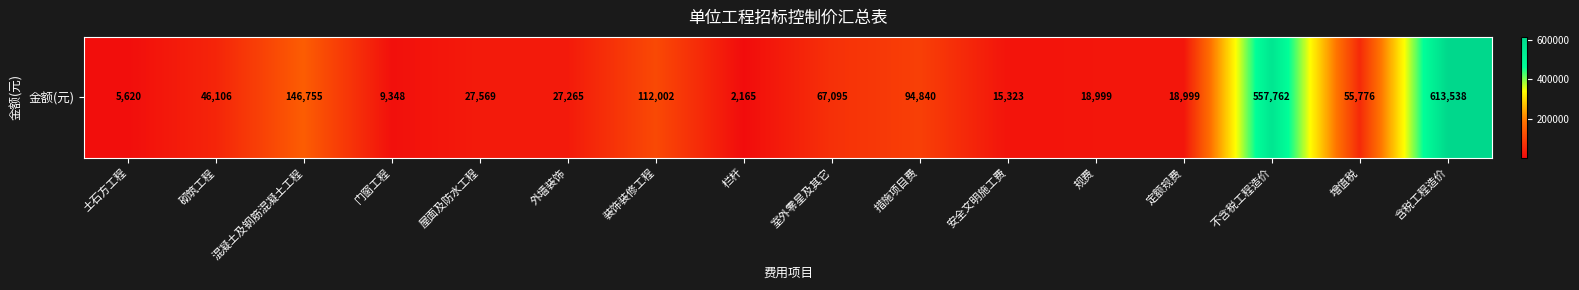

Which label corresponds to the largest value in the chart?

含税工程造价